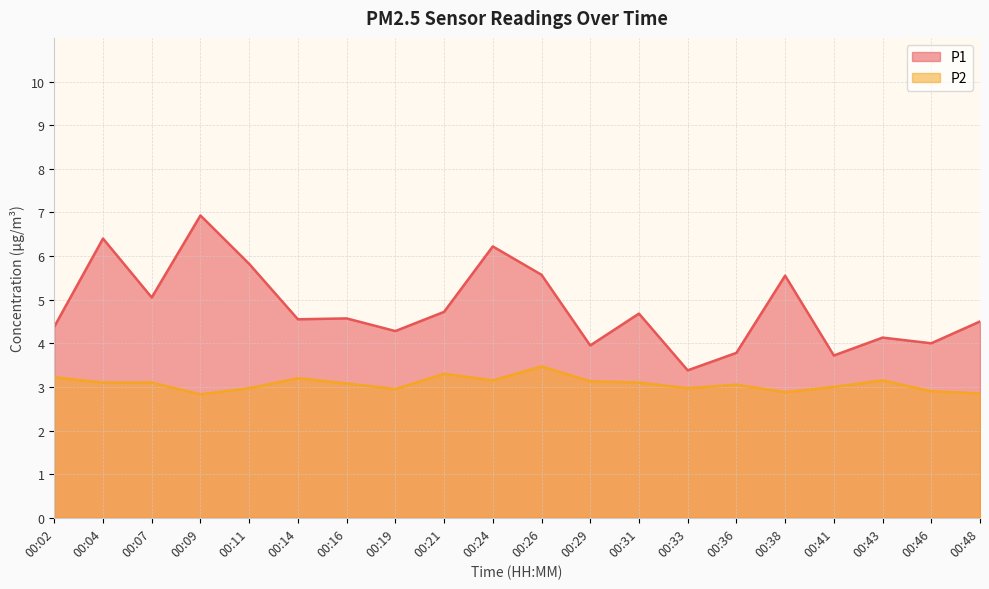

What is the difference between the P2 values at 00:07 and 00:41?

0.1